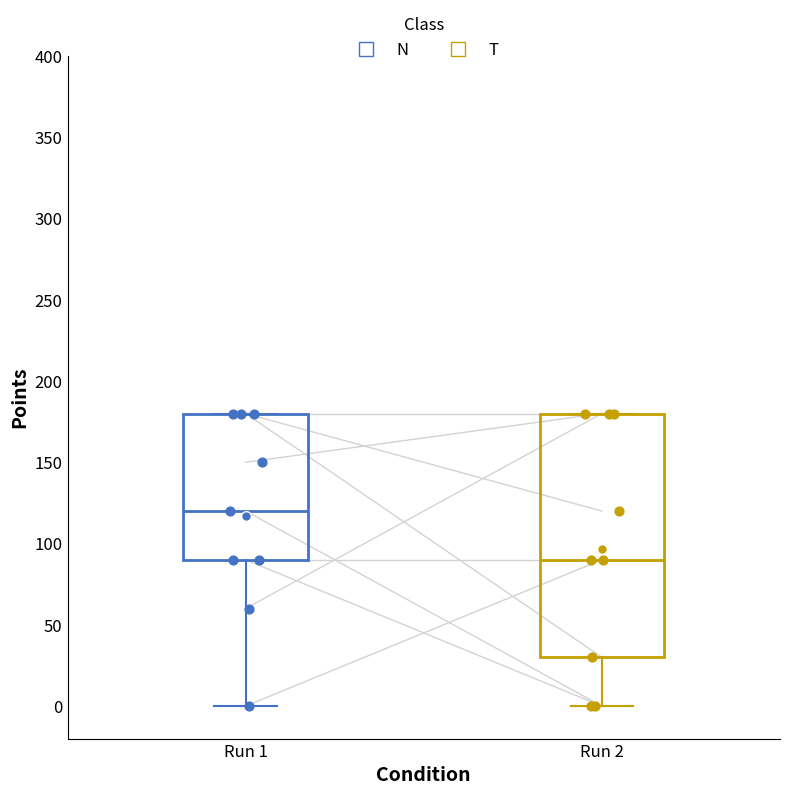

Reading left to right, read every box against the y-axis: the position of its median line, the range the box covers, and the ends of its whiskers. The values are not printed on the chart, so give them approximately, as read against the axis.

Run 1: median 120, box 90 to 180, whiskers 0 to 180
Run 2: median 90, box 30 to 180, whiskers 0 to 180